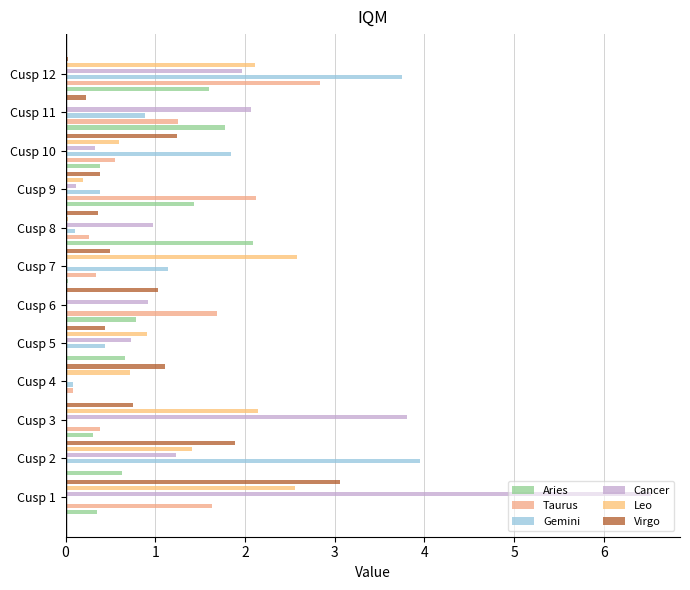

Reading left to right, transcribe all the data shown in this chart.

Aries: 0.4	0.6	0.3	0.0	0.7	0.8	0.0	2.1	1.4	0.4	1.8	1.6
Taurus: 1.6	0.0	0.4	0.1	0.0	1.7	0.3	0.3	2.1	0.6	1.2	2.8
Gemini: 0.0	3.9	0.0	0.1	0.4	0.0	1.1	0.1	0.4	1.8	0.9	3.7
Cancer: 6.5	1.2	3.8	0.0	0.7	0.9	0.0	1.0	0.1	0.3	2.1	2.0
Leo: 2.6	1.4	2.1	0.7	0.9	0.0	2.6	0.0	0.2	0.6	0.0	2.1
Virgo: 3.1	1.9	0.7	1.1	0.4	1.0	0.5	0.4	0.4	1.2	0.2	0.0